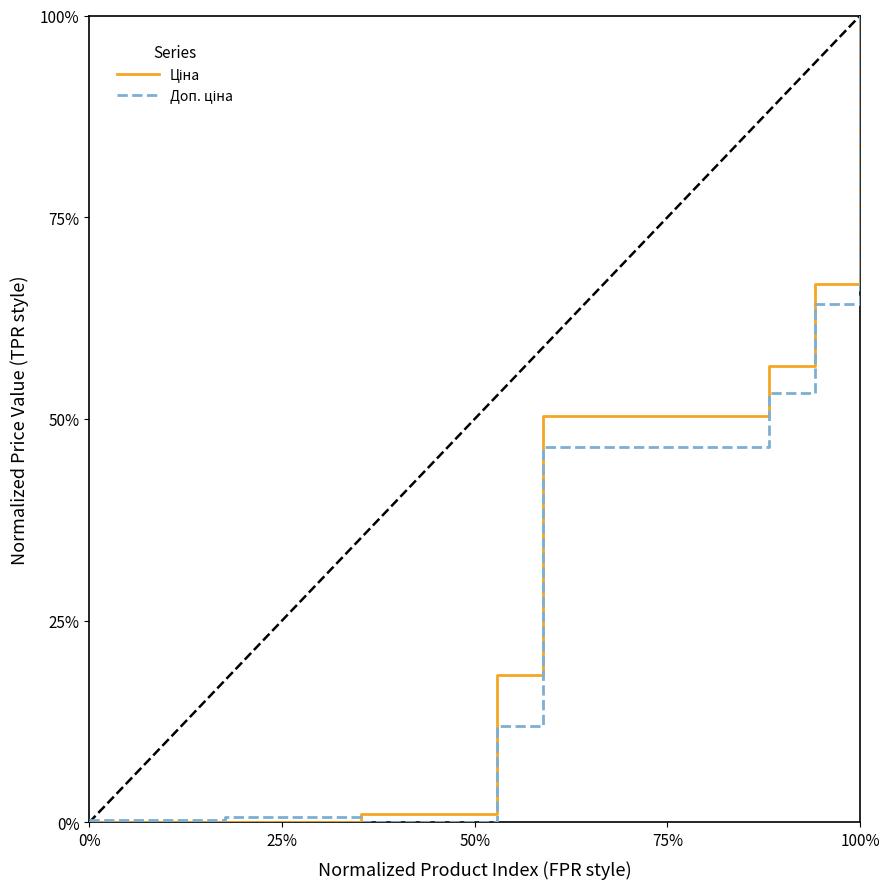

True or false: Ціна and Доп. ціна intersect in this chart.

True